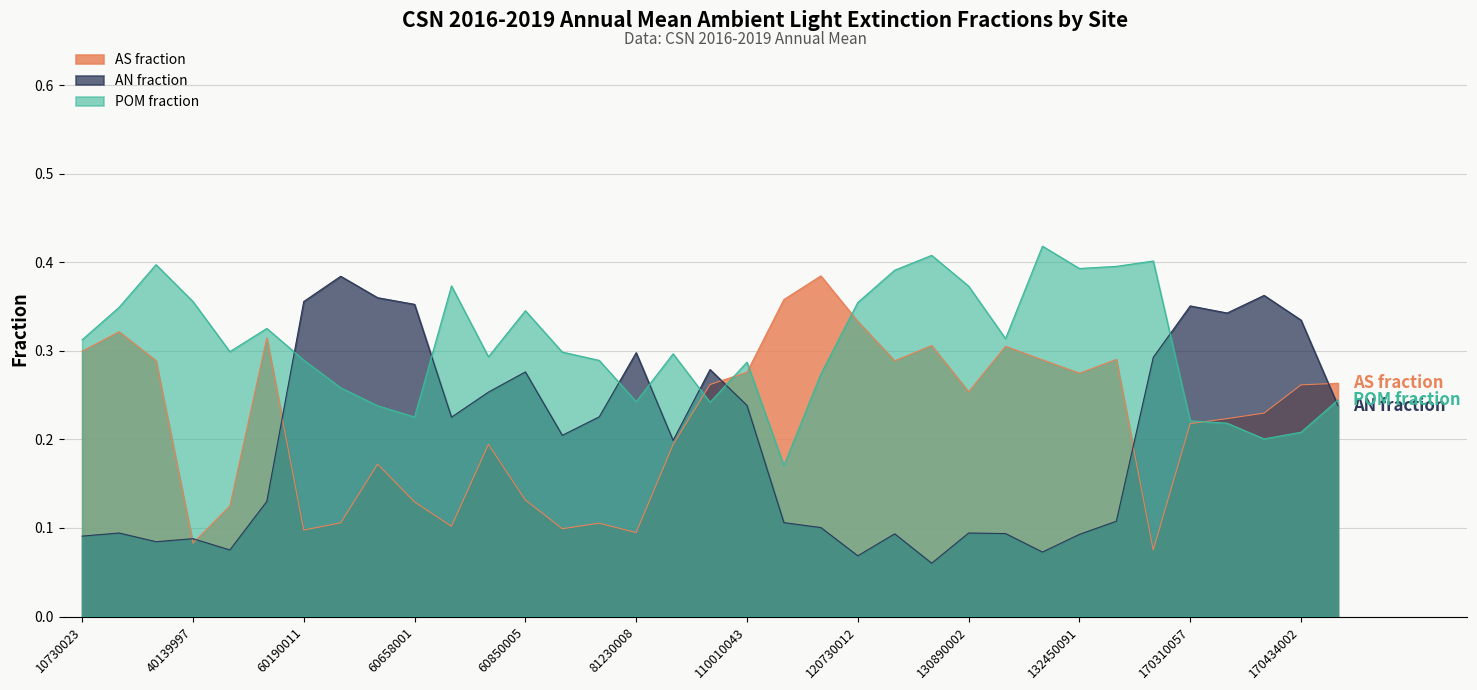

Which series has the largest total across all categories?

POM fraction